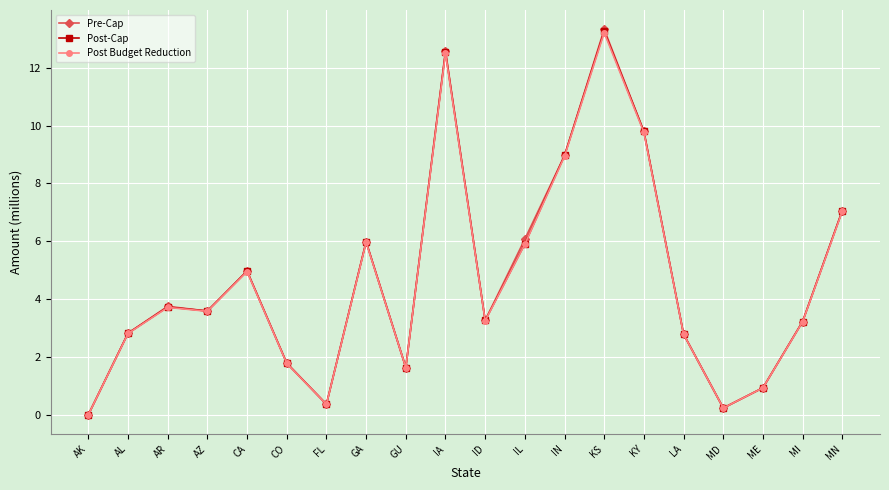

What is the sum of all Pre-Cap values?

93.1